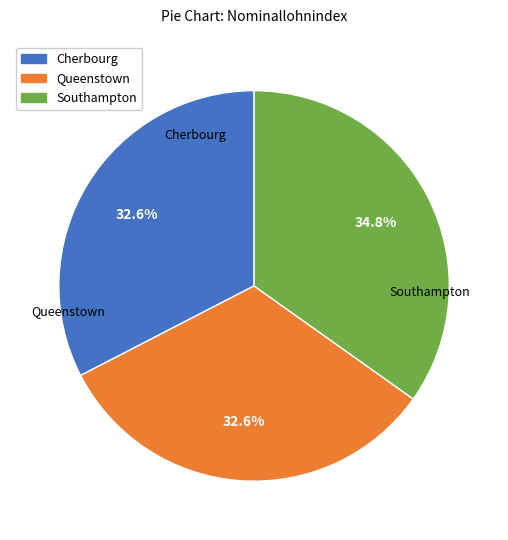

Which has a higher value, Queenstown or Southampton?

Southampton